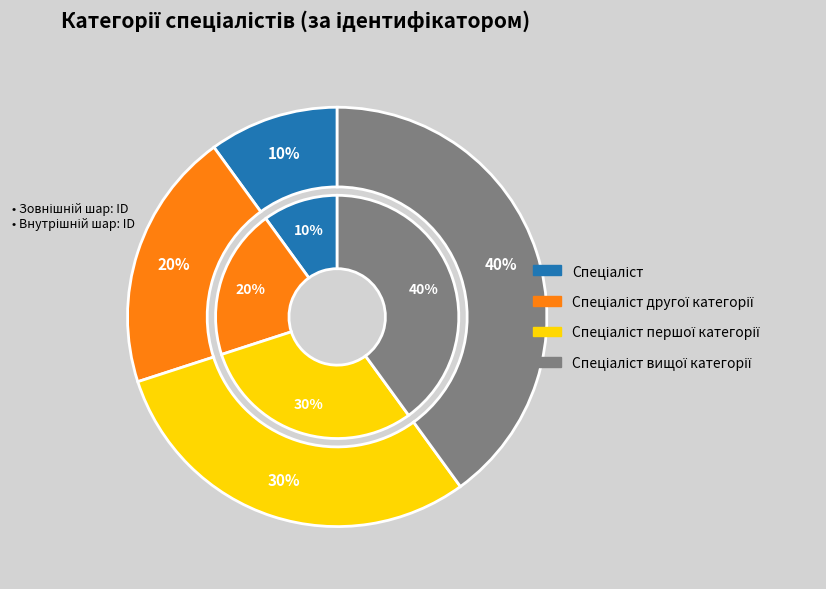

To the nearest percent, what is the combined percentage of Спеціаліст першої категорії and Спеціаліст?

40%